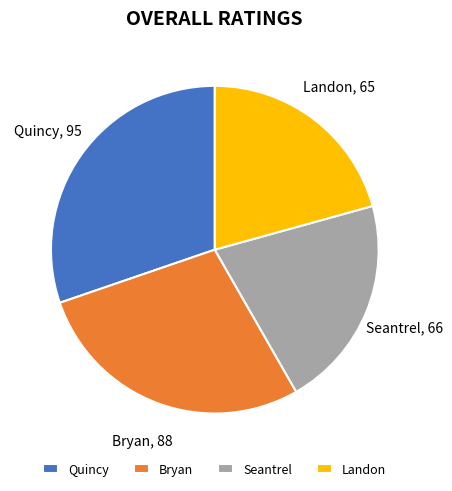

The Quincy slice represents 30% of the pie. True or false?

True